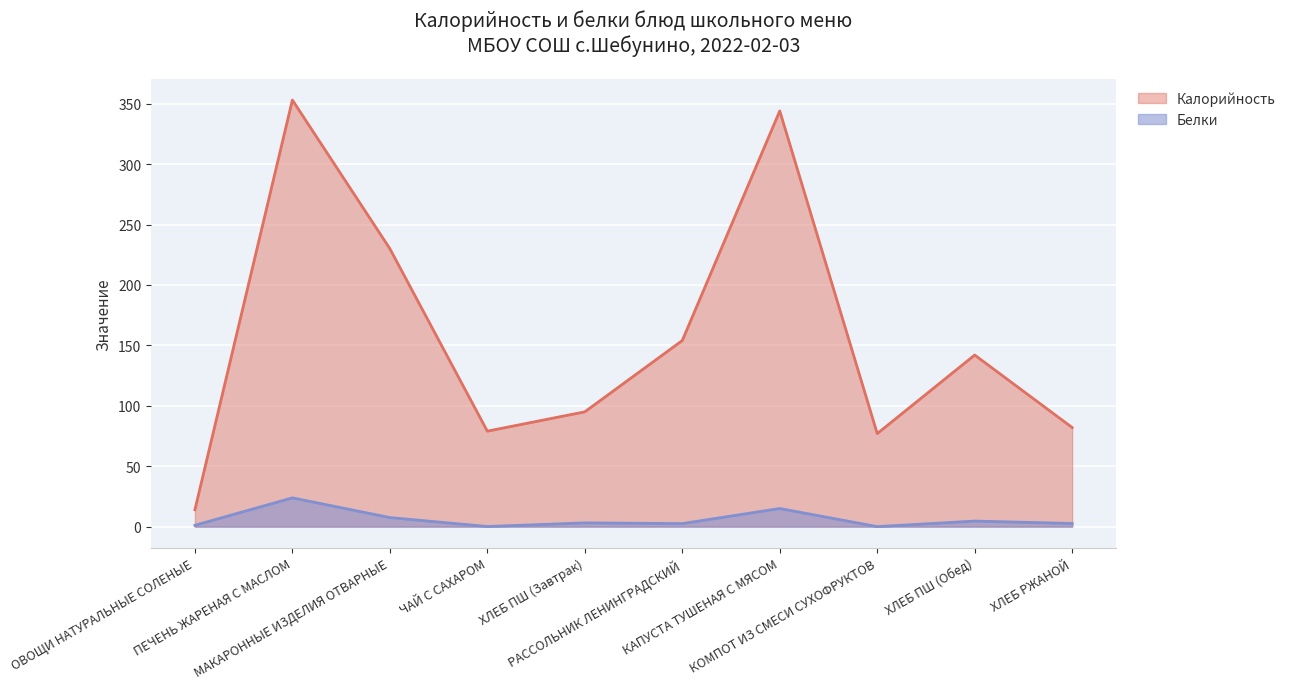

True or false: Калорийность and Белки intersect in this chart.

False